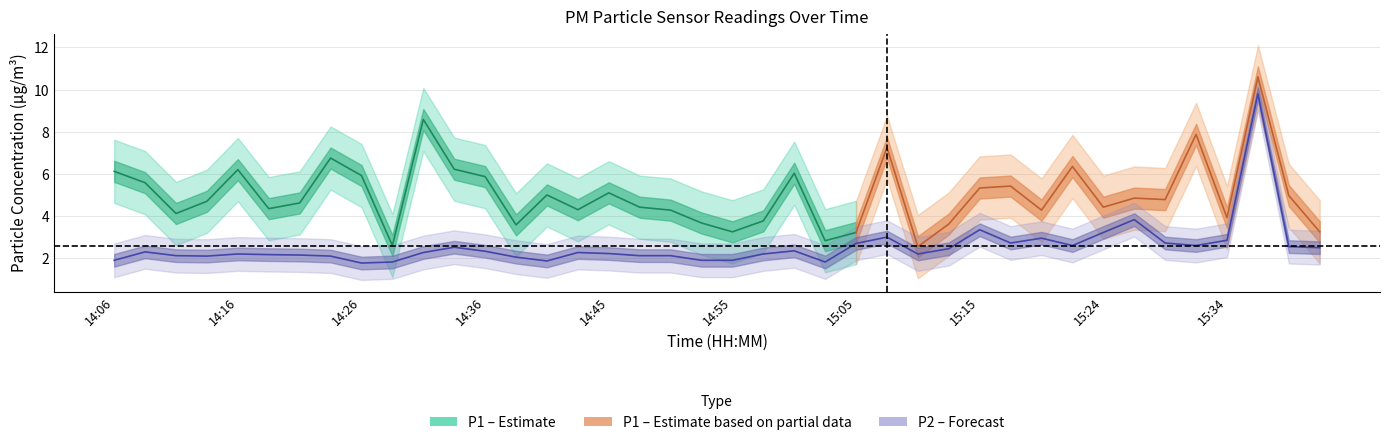

Where is the data nearest to the value 5?

15:27